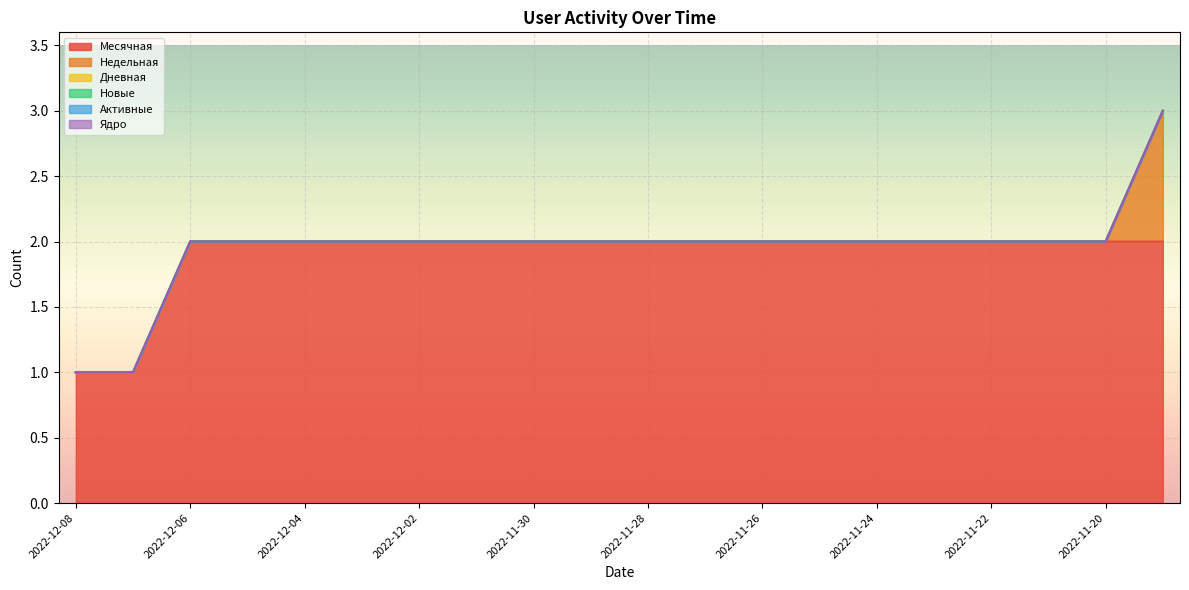

Which has a higher value, 2022-12-08 or 2022-11-23?

2022-11-23